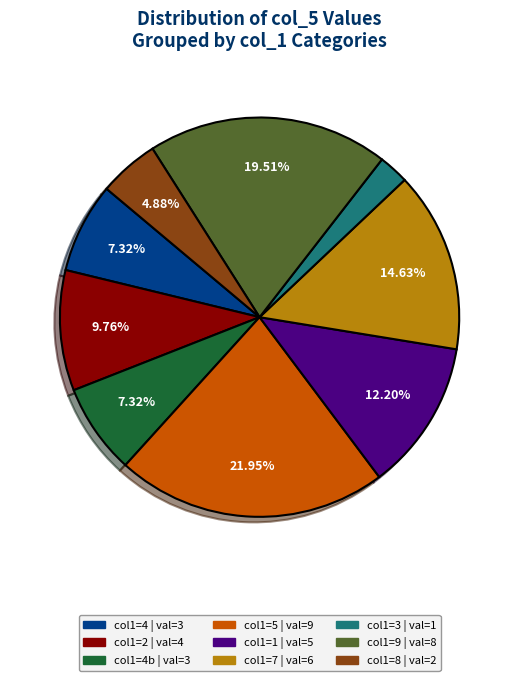

Does any single category account for the majority?

No